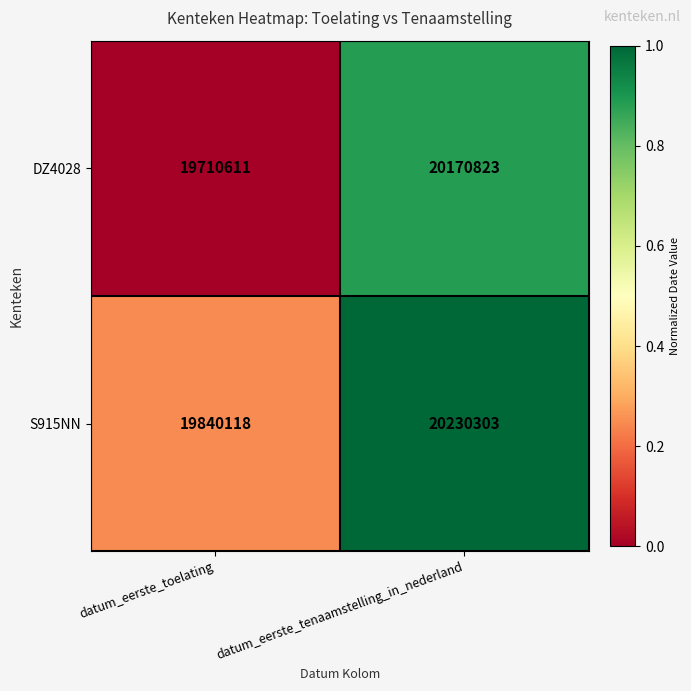

What is the difference between the DZ4028 values at datum_eerste_toelating and datum_eerste_tenaamstelling_in_nederland?

460212